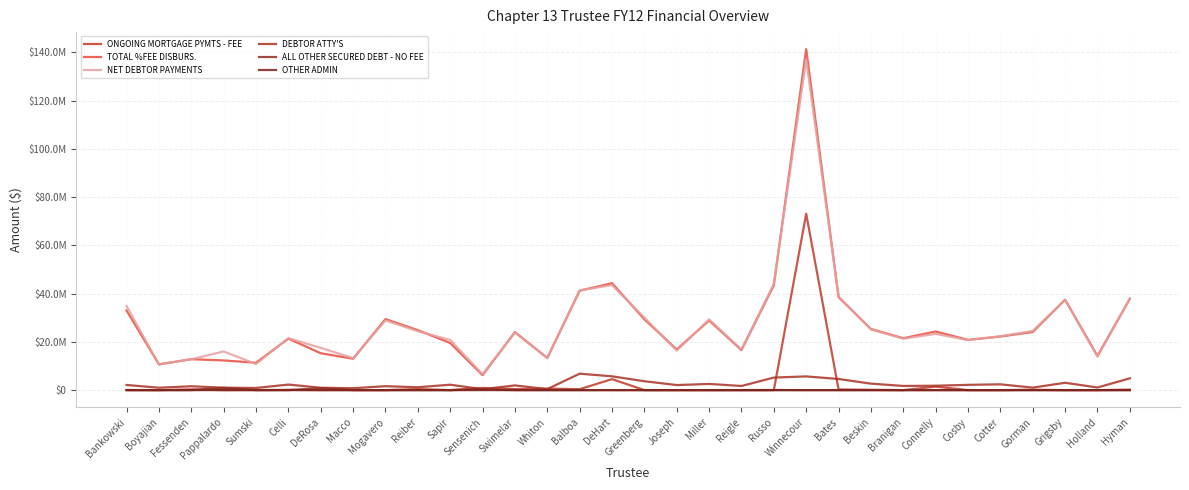

What position from the right is Hyman?

1